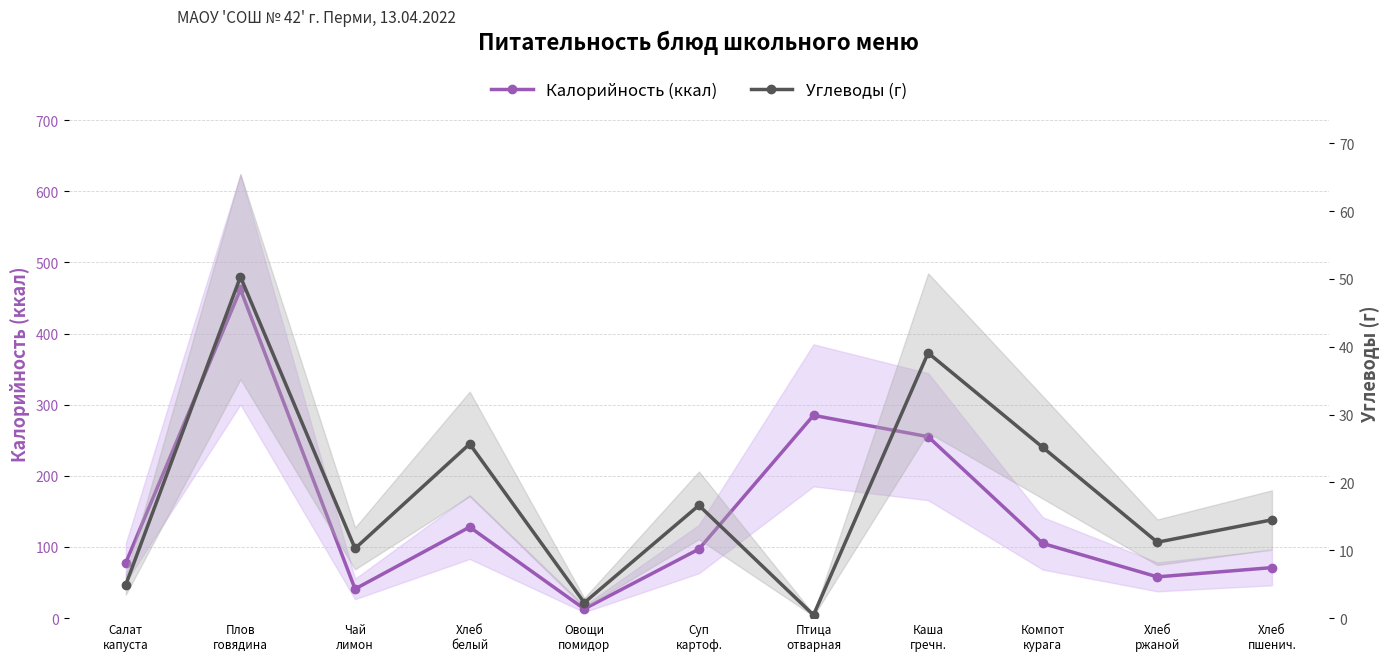

In Углеводы (г), how many points are lower than both neighbors (excluding endpoints)?

4